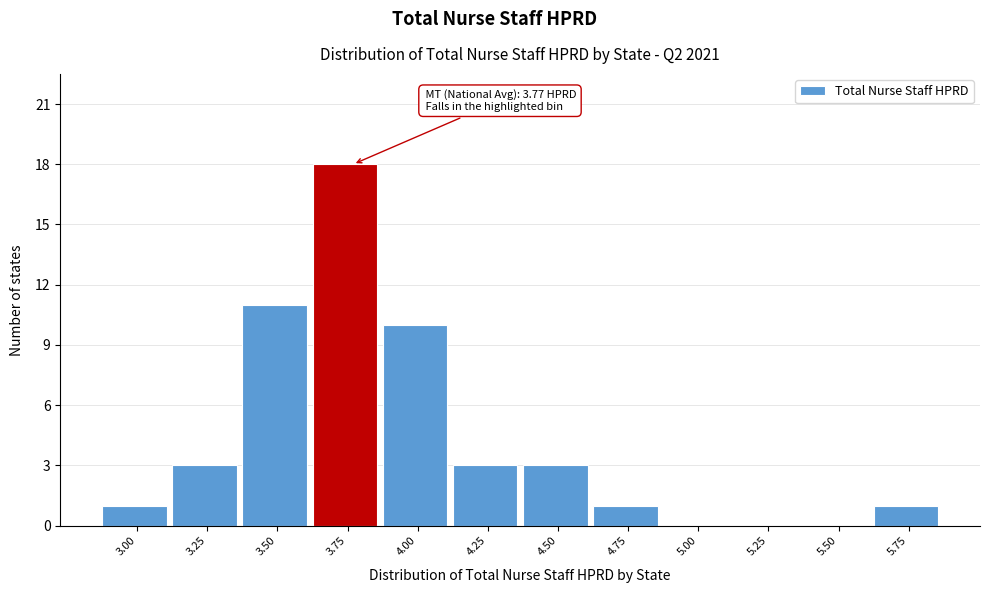

Reading left to right, what are all the values shown in this chart?

3.00=1	3.25=3	3.50=11	3.75=18	4.00=10	4.25=3	4.50=3	4.75=1	5.00=0	5.25=0	5.50=0	5.75=1